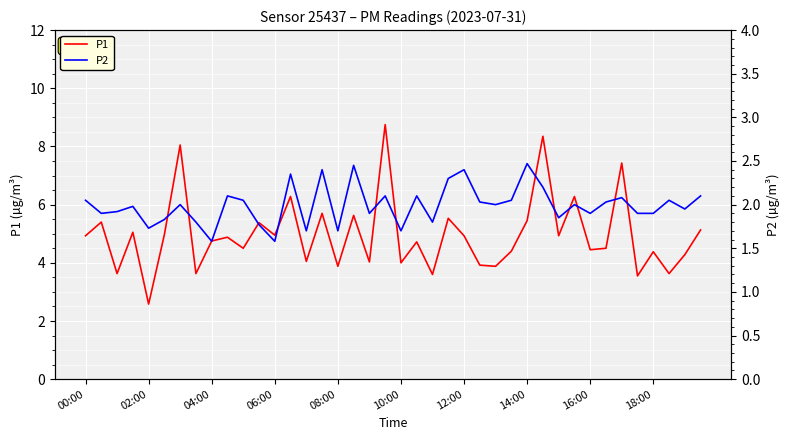

What is the greatest value displayed?

8.8